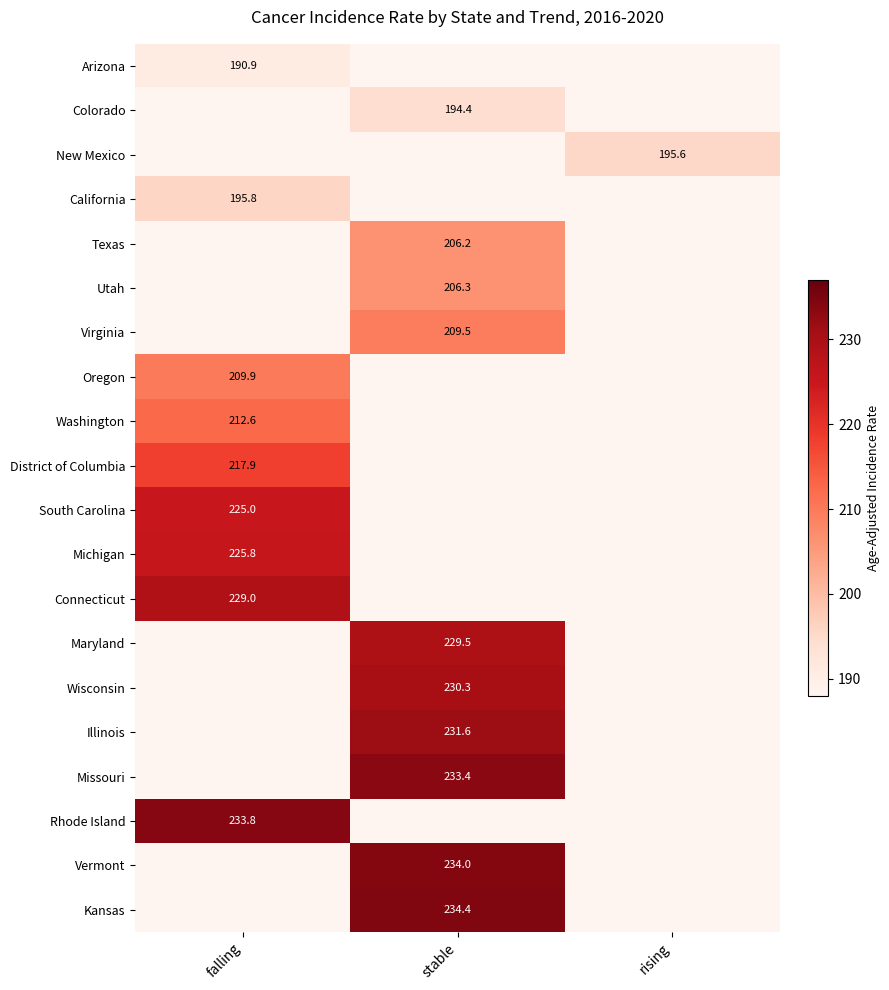

The value of Arizona at falling is 108.0. True or false?

False